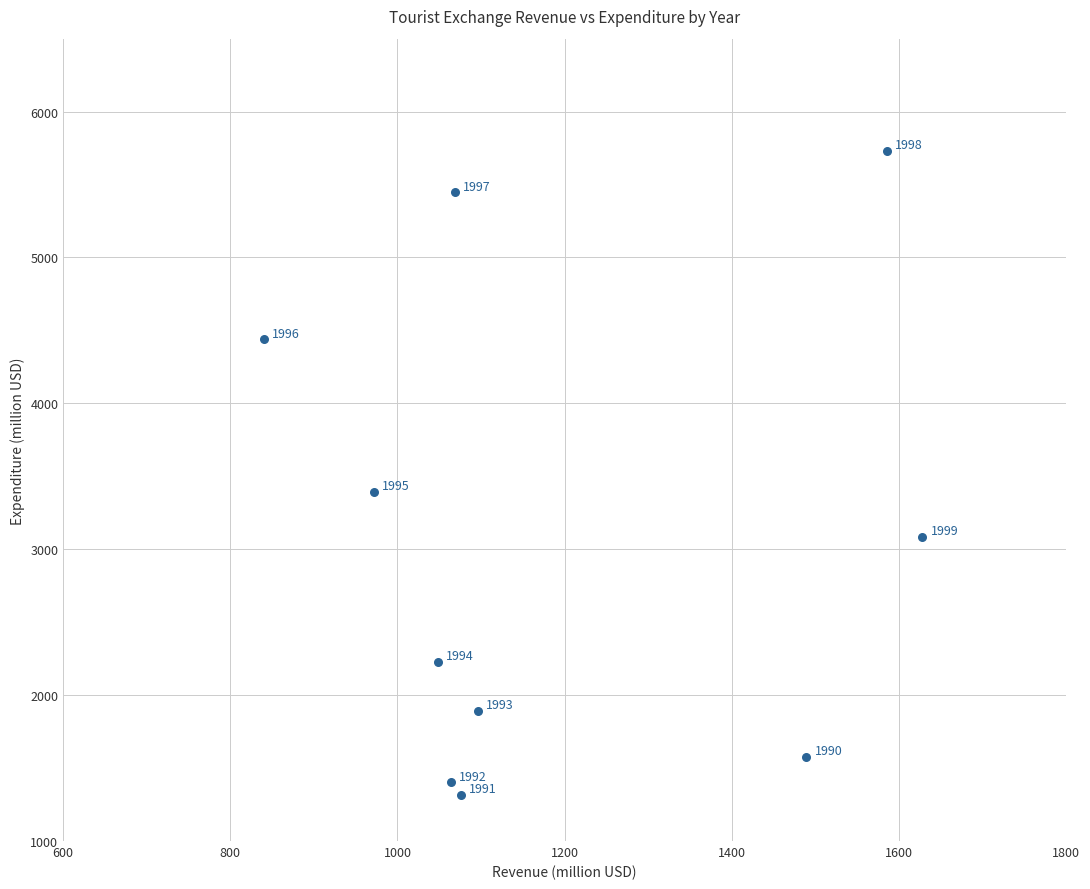

What Y value in the scatter plot is closest to 3523?

3391.3